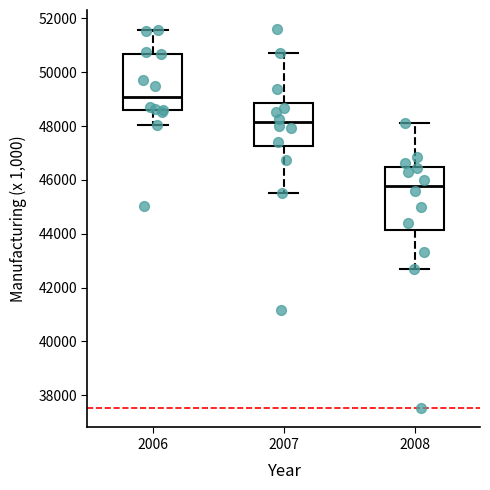

Reading left to right, read every box against the y-axis: the position of its median line, the range the box covers, and the ends of its whiskers. The values are not printed on the chart, so give them approximately, as read against the axis.

2006: median 49000, box 48600 to 50600, whiskers 48000 to 51600
2007: median 48200, box 47200 to 48800, whiskers 45600 to 50800
2008: median 45800, box 44200 to 46400, whiskers 42600 to 48200